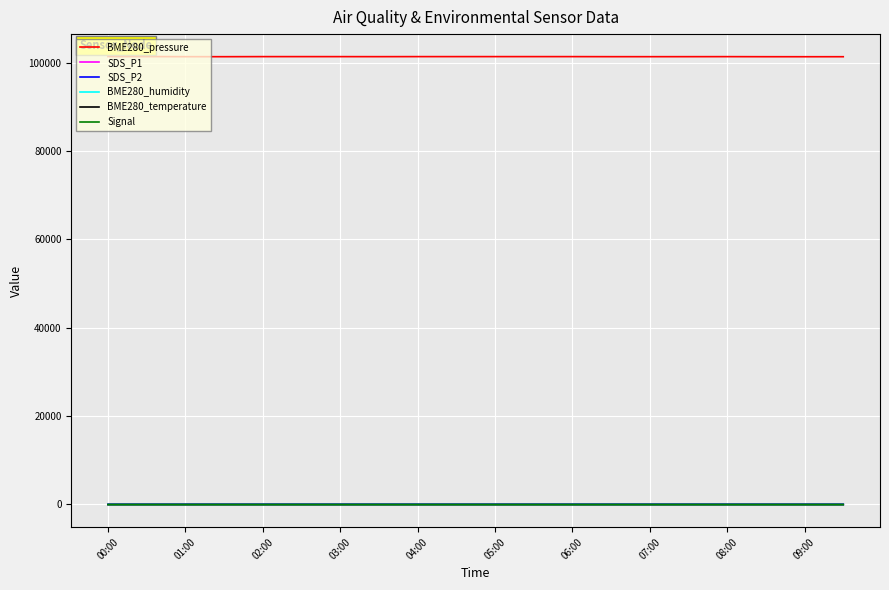

What is the lowest value of the BME280_pressure series?

101349.1